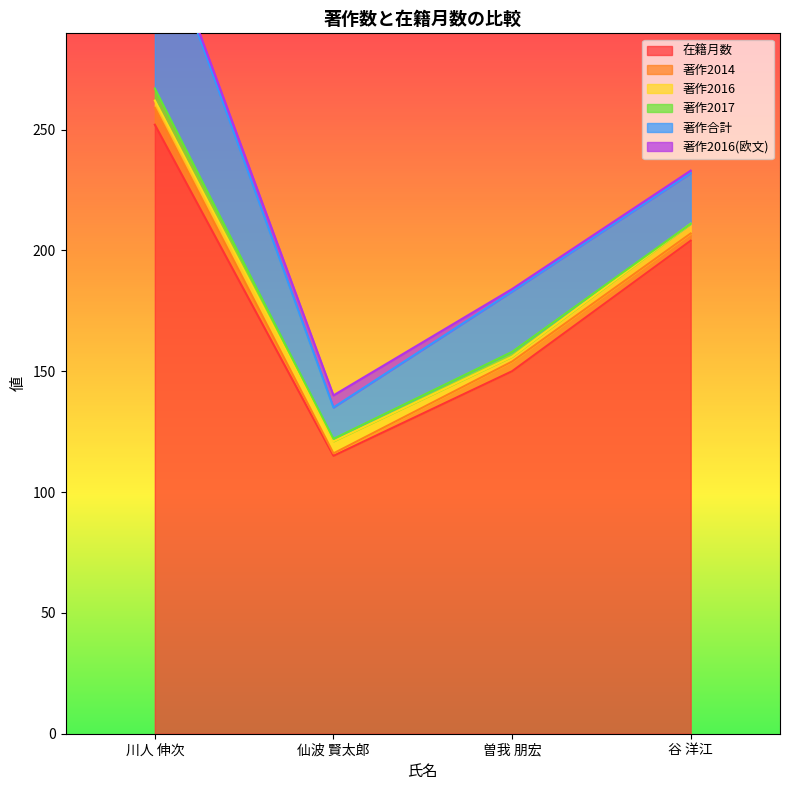

Reading right to left, transcribe all the data shown in this chart.

在籍月数: 204	150	115	252
著作2014: 3	4	1	7
著作2016: 4	2	5	3
著作2017: 0	2	1	5
著作合計: 21	25	13	72
著作2016(欧文): 1	1	5	1